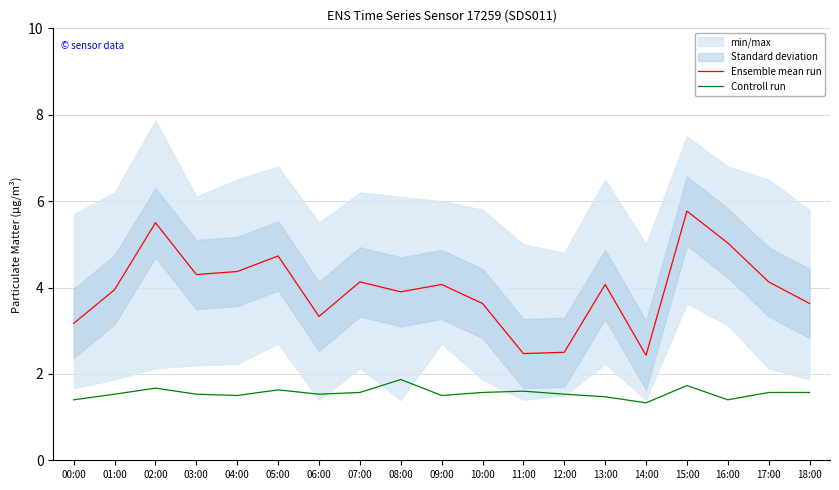

At which label is Controll run closest to 1?

14:00